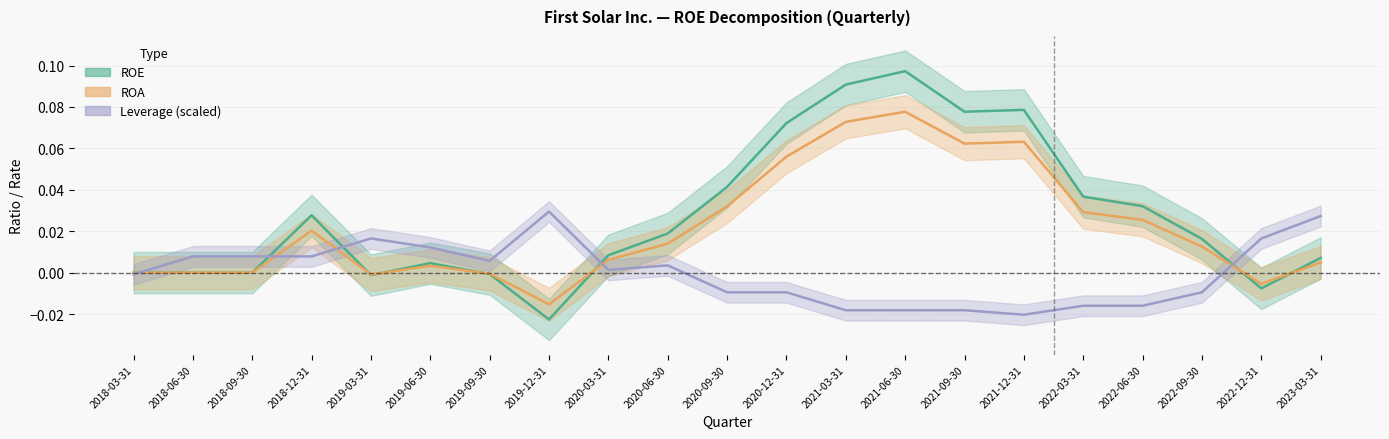

Reading left to right, extract all data points from this chart.

ROE: 2018-03-31=0.0	2018-06-30=0.0	2018-09-30=0.0	2018-12-31=0.0	2019-03-31=-0.0	2019-06-30=0.0	2019-09-30=-0.0	2019-12-31=-0.0	2020-03-31=0.0	2020-06-30=0.0	2020-09-30=0.0	2020-12-31=0.1	2021-03-31=0.1	2021-06-30=0.1	2021-09-30=0.1	2021-12-31=0.1	2022-03-31=0.0	2022-06-30=0.0	2022-09-30=0.0	2022-12-31=-0.0	2023-03-31=0.0
ROA: 2018-03-31=0.0	2018-06-30=0.0	2018-09-30=0.0	2018-12-31=0.0	2019-03-31=-0.0	2019-06-30=0.0	2019-09-30=-0.0	2019-12-31=-0.0	2020-03-31=0.0	2020-06-30=0.0	2020-09-30=0.0	2020-12-31=0.1	2021-03-31=0.1	2021-06-30=0.1	2021-09-30=0.1	2021-12-31=0.1	2022-03-31=0.0	2022-06-30=0.0	2022-09-30=0.0	2022-12-31=-0.0	2023-03-31=0.0
Leverage: 2018-03-31=-0.0	2018-06-30=0.0	2018-09-30=0.0	2018-12-31=0.0	2019-03-31=0.0	2019-06-30=0.0	2019-09-30=0.0	2019-12-31=0.0	2020-03-31=0.0	2020-06-30=0.0	2020-09-30=-0.0	2020-12-31=-0.0	2021-03-31=-0.0	2021-06-30=-0.0	2021-09-30=-0.0	2021-12-31=-0.0	2022-03-31=-0.0	2022-06-30=-0.0	2022-09-30=-0.0	2022-12-31=0.0	2023-03-31=0.0